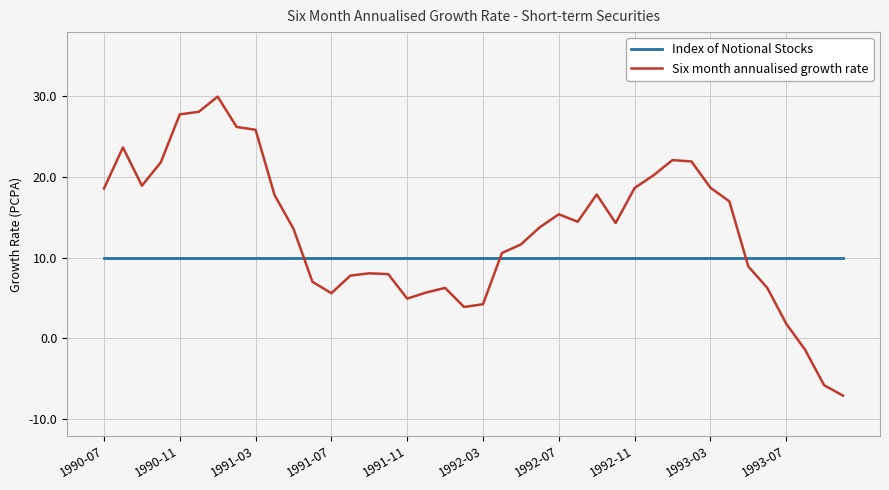

Which series has the largest total across all categories?

Six month annualised growth rate